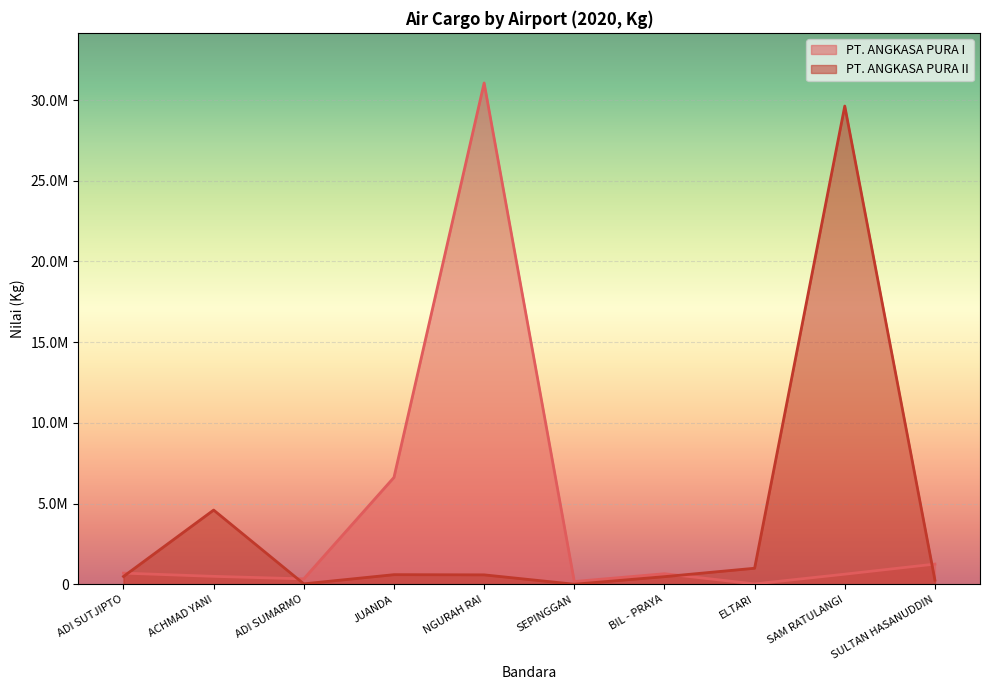

Rank the series by their average value, from lowest to highest.

PT. ANGKASA PURA II, PT. ANGKASA PURA I